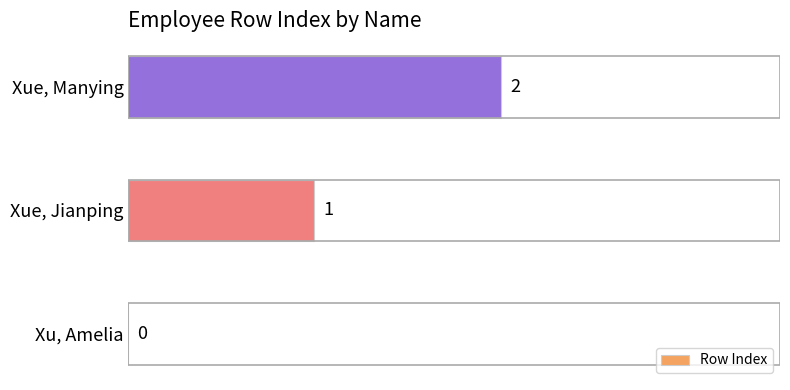

What is the change in value from Xu, Amelia to Xue, Jianping?

+1